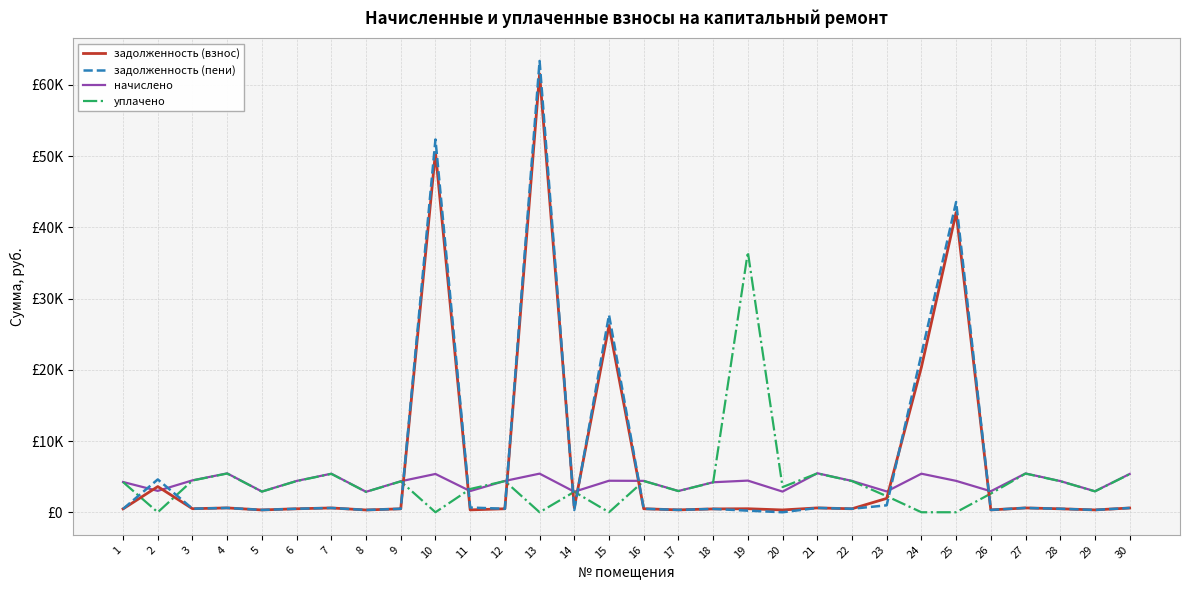

At how many categories does at least one series exceed 45348?

2